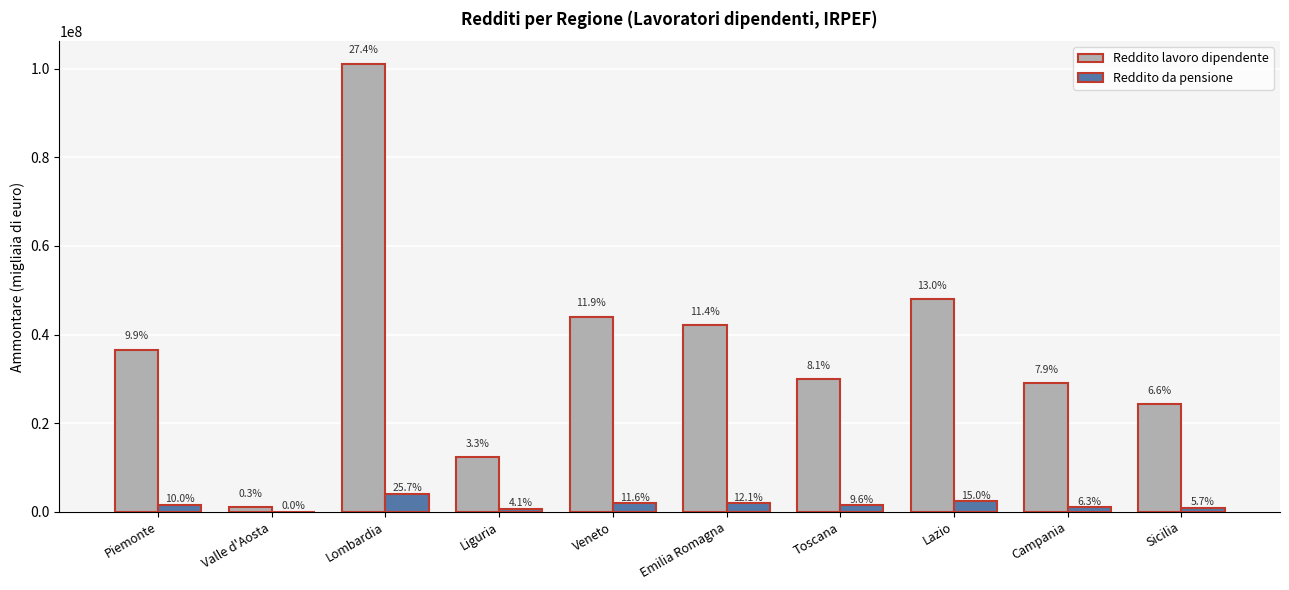

What is the sum of all Reddito lavoro dipendente values?

368801642